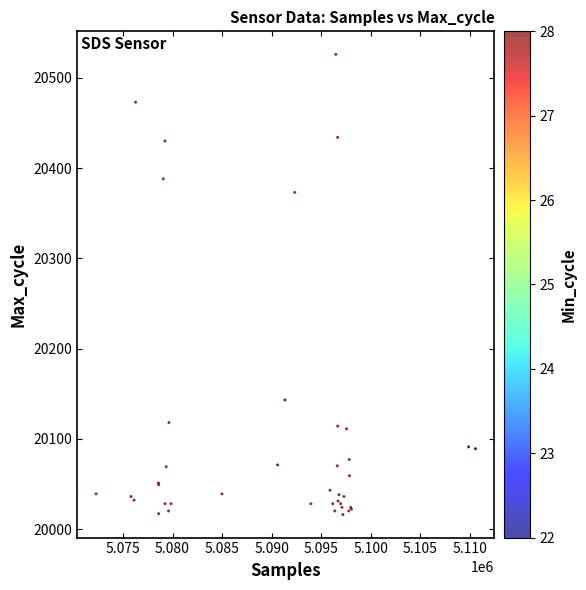

What Y value in the scatter plot is closest to 20271?

20373